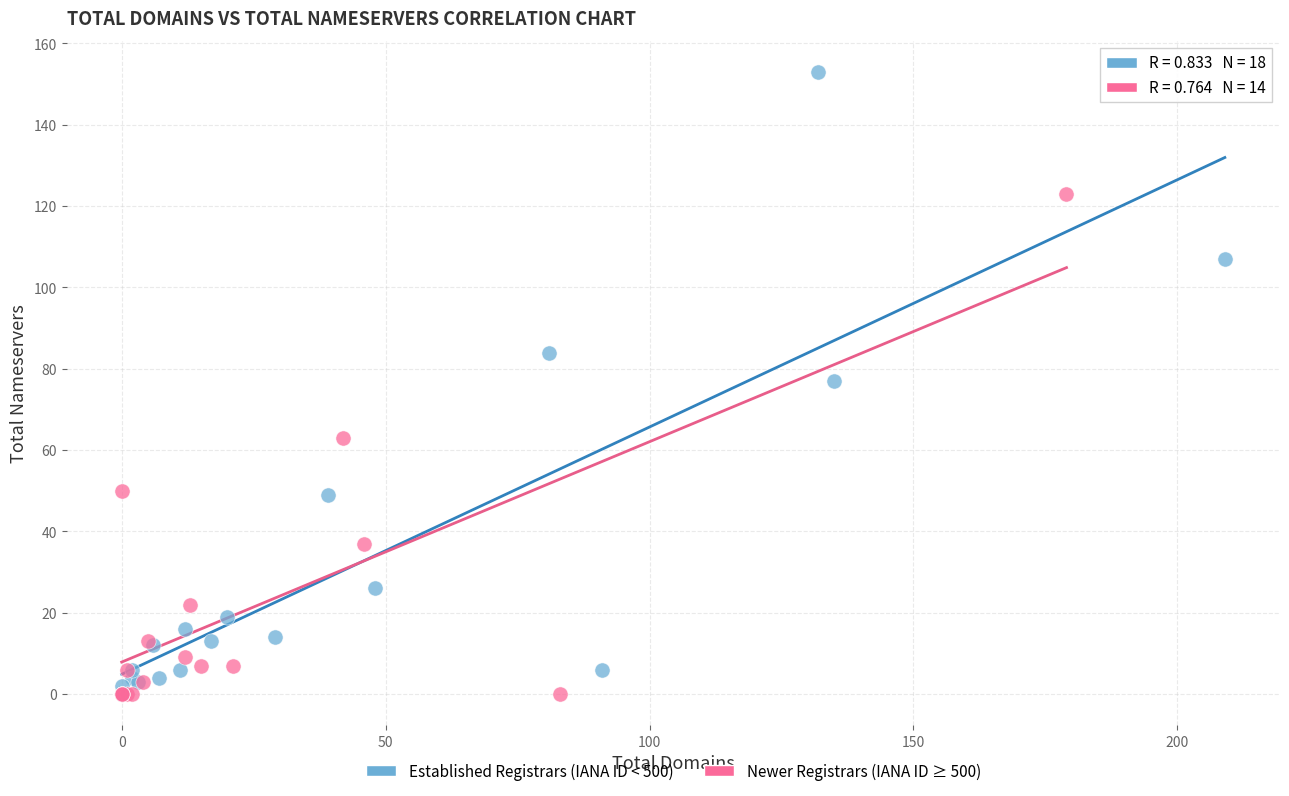

Which series has the largest Y range (max minus min)?

Established Registrars (IANA ID < 500)